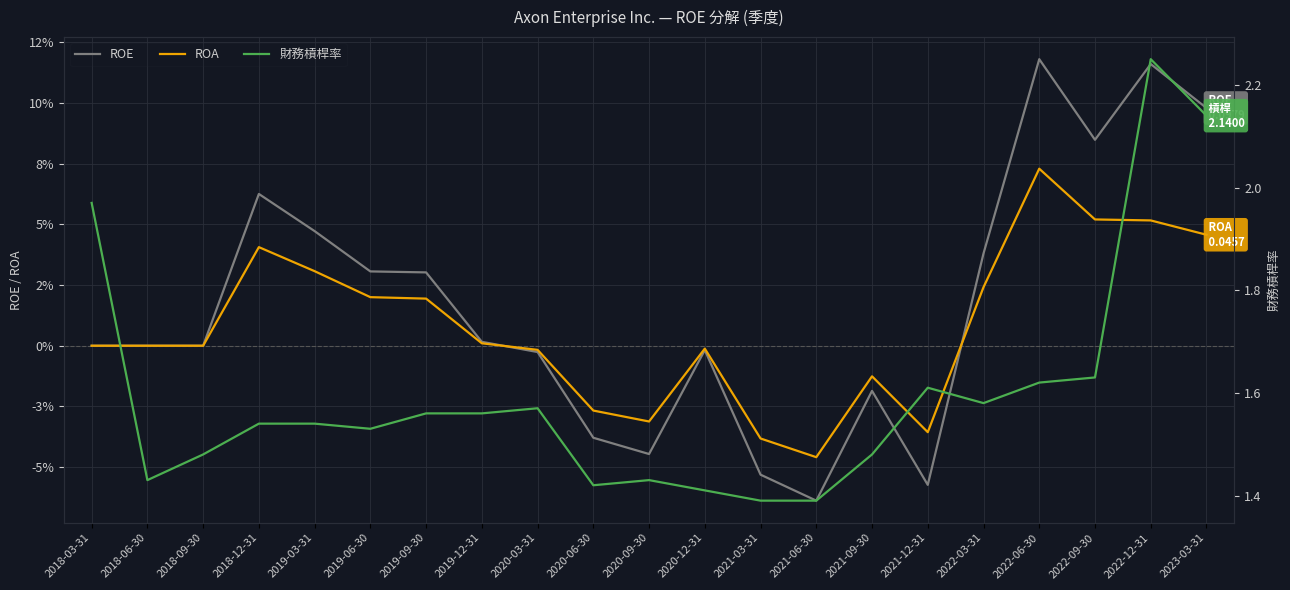

Reading left to right, extract all data points from this chart.

ROE: 0.0	0.0	0.0	0.1	0.0	0.0	0.0	0.0	-0.0	-0.0	-0.0	-0.0	-0.1	-0.1	-0.0	-0.1	0.0	0.1	0.1	0.1	0.1
ROA: 0.0	0.0	0.0	0.0	0.0	0.0	0.0	0.0	-0.0	-0.0	-0.0	-0.0	-0.0	-0.0	-0.0	-0.0	0.0	0.1	0.1	0.1	0.0
財務槓桿率: 2.0	1.4	1.5	1.5	1.5	1.5	1.6	1.6	1.6	1.4	1.4	1.4	1.4	1.4	1.5	1.6	1.6	1.6	1.6	2.2	2.1